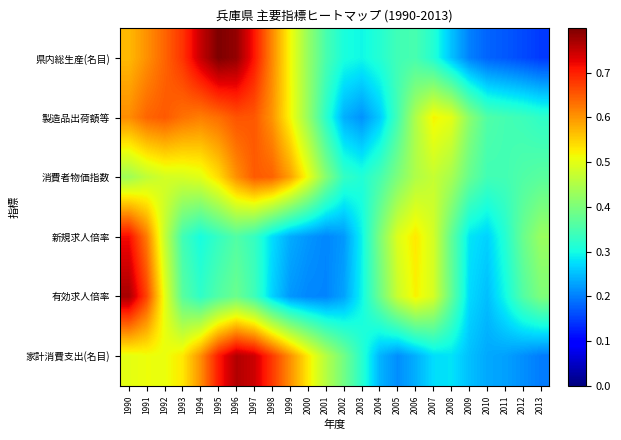

Which has a higher value, 2011 or 1992?

1992